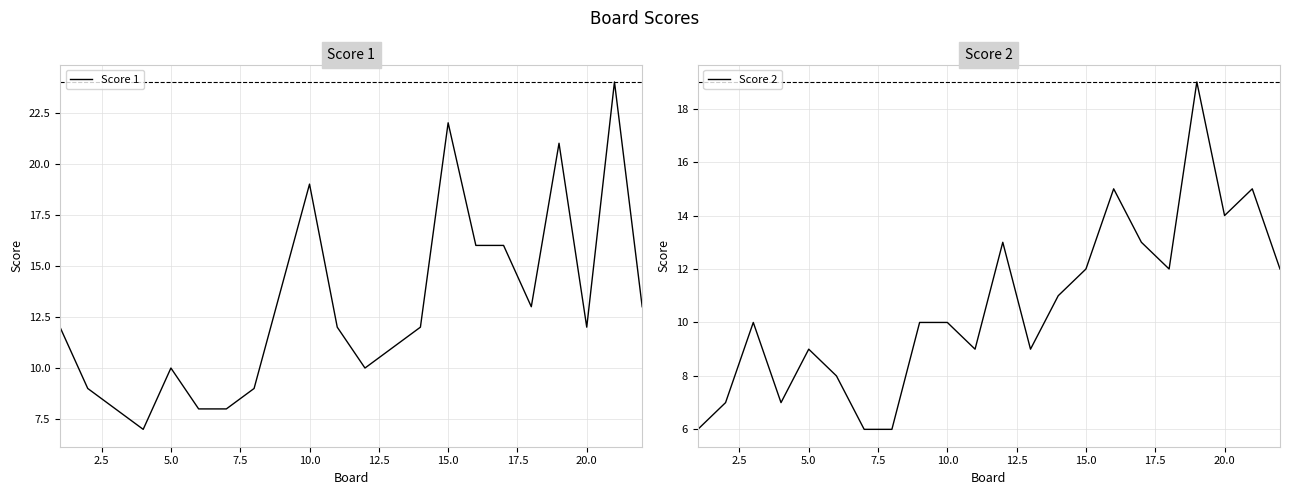

Is it true that Score 1 equals 9 at 15.0?

False